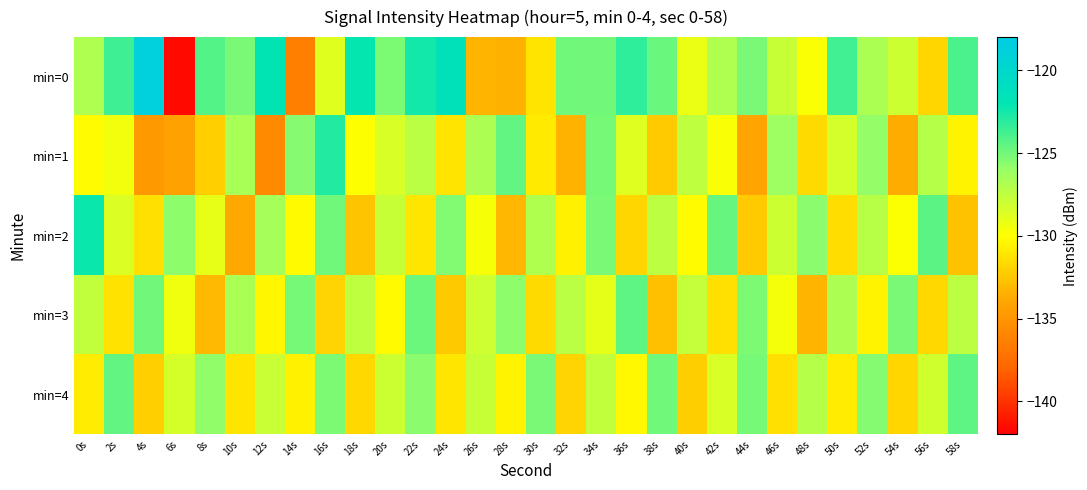

Reading left to right, transcribe all the data shown in this chart.

min=0: 0s=-126.8	2s=-123.6	4s=-118.9	6s=-141.6	8s=-124.2	10s=-125.2	12s=-121.9	14s=-136.3	16s=-128.7	18s=-122.1	20s=-125.2	22s=-122.5	24s=-121.5	26s=-133.3	28s=-133.5	30s=-131.2	32s=-124.9	34s=-125.0	36s=-123.2	38s=-124.8	40s=-129.2	42s=-126.8	44s=-125.2	46s=-127.8	48s=-129.8	50s=-123.7	52s=-126.8	54s=-128.0	56s=-131.8	58s=-124.0
min=1: 0s=-130.2	2s=-129.4	4s=-134.8	6s=-134.2	8s=-132.1	10s=-126.6	12s=-135.7	14s=-125.5	16s=-122.9	18s=-129.9	20s=-128.5	22s=-127.3	24s=-131.2	26s=-126.8	28s=-124.6	30s=-130.9	32s=-133.4	34s=-125.1	36s=-128.7	38s=-132.3	40s=-127.5	42s=-129.8	44s=-134.1	46s=-126.2	48s=-131.6	50s=-128.3	52s=-125.9	54s=-133.7	56s=-127.1	58s=-130.5
min=2: 0s=-122.3	2s=-128.6	4s=-131.4	6s=-125.7	8s=-129.1	10s=-133.8	12s=-126.5	14s=-130.2	16s=-124.9	18s=-132.6	20s=-127.8	22s=-131.1	24s=-125.4	26s=-129.7	28s=-133.2	30s=-126.9	32s=-130.6	34s=-125.2	36s=-131.8	38s=-127.4	40s=-130.1	42s=-124.7	44s=-132.3	46s=-128.0	48s=-125.6	50s=-131.5	52s=-127.2	54s=-129.9	56s=-124.4	58s=-132.7
min=3: 0s=-127.6	2s=-131.3	4s=-125.0	6s=-129.4	8s=-133.1	10s=-126.7	12s=-130.4	14s=-125.1	16s=-131.9	18s=-127.5	20s=-130.2	22s=-124.8	24s=-132.4	26s=-128.1	28s=-125.7	30s=-131.6	32s=-127.3	34s=-129.0	36s=-124.5	38s=-132.8	40s=-127.7	42s=-131.4	44s=-125.3	46s=-129.6	48s=-133.3	50s=-126.8	52s=-130.5	54s=-125.2	56s=-131.7	58s=-127.4
min=4: 0s=-130.8	2s=-124.6	4s=-132.1	6s=-128.4	8s=-125.8	10s=-131.2	12s=-127.9	14s=-130.6	16s=-125.3	18s=-131.7	20s=-128.0	22s=-125.6	24s=-131.1	26s=-127.8	28s=-130.5	30s=-125.2	32s=-131.9	34s=-127.6	36s=-130.3	38s=-124.9	40s=-132.2	42s=-128.5	44s=-125.1	46s=-131.4	48s=-127.1	50s=-130.8	52s=-125.5	54s=-131.8	56s=-128.2	58s=-124.5